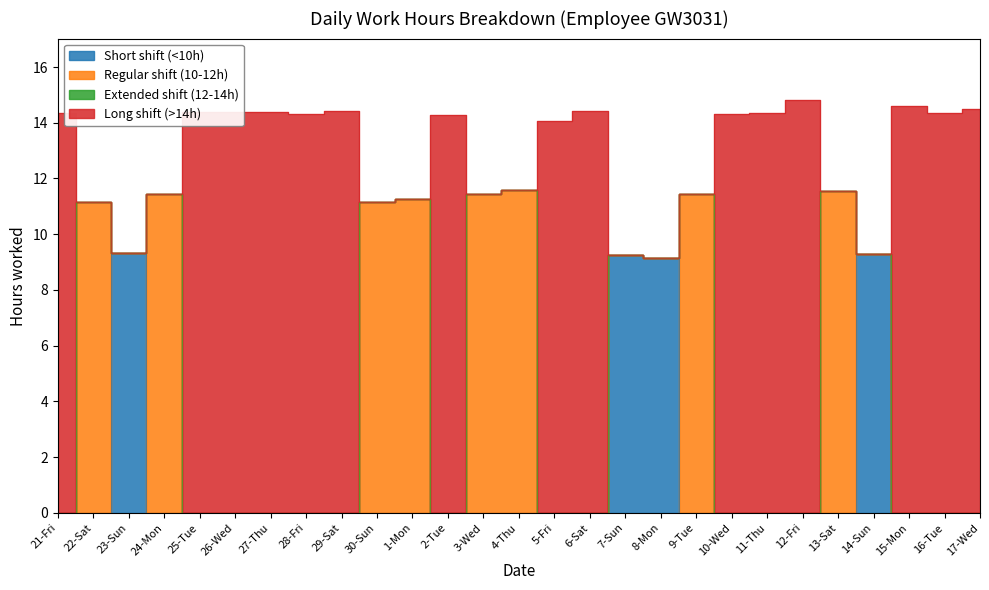

Which series has the largest range (max minus min)?

Long shift (>14h)